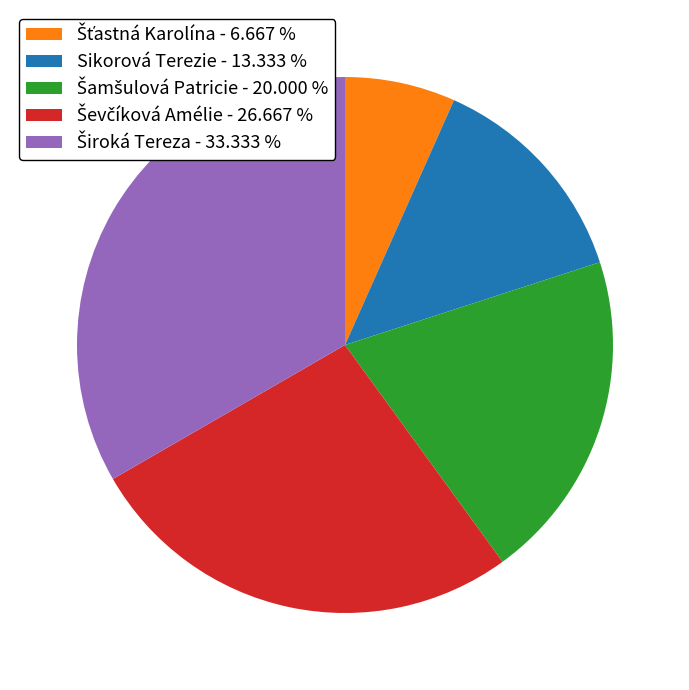

Is there any slice that represents more than half of the pie?

No